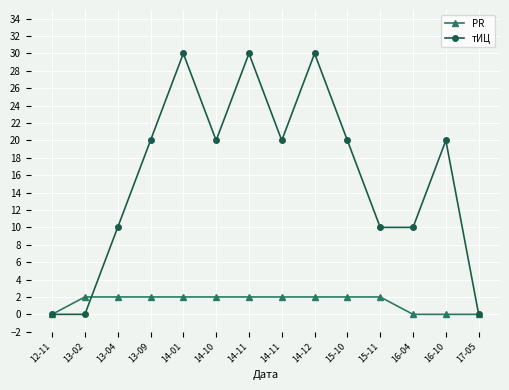

What is the total value across all series at 15-11?

12